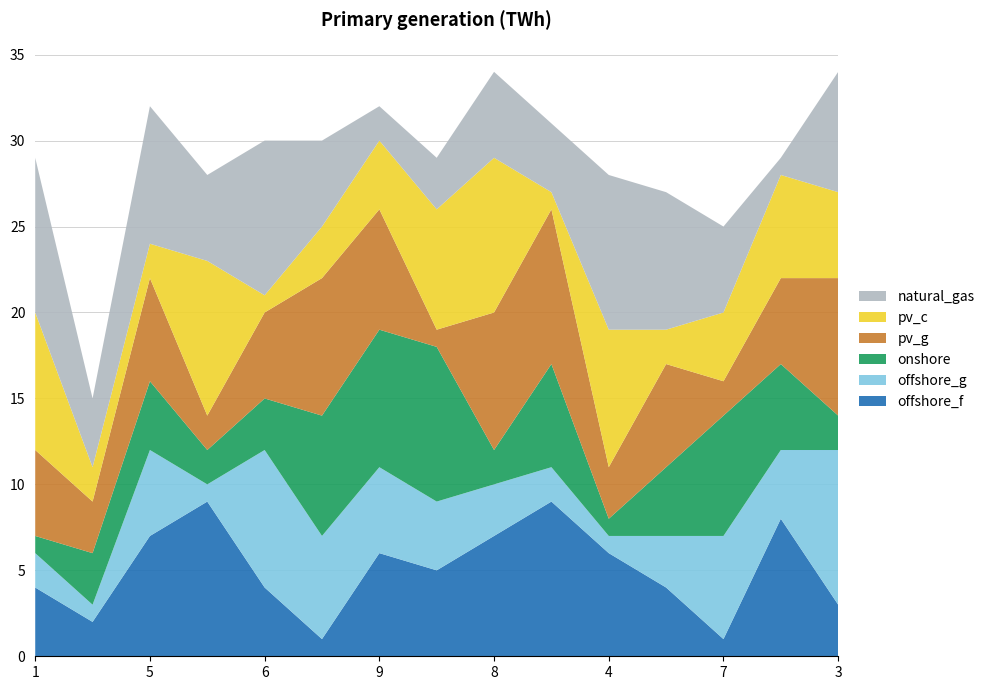

What is the highest value of the offshore_f series?

9